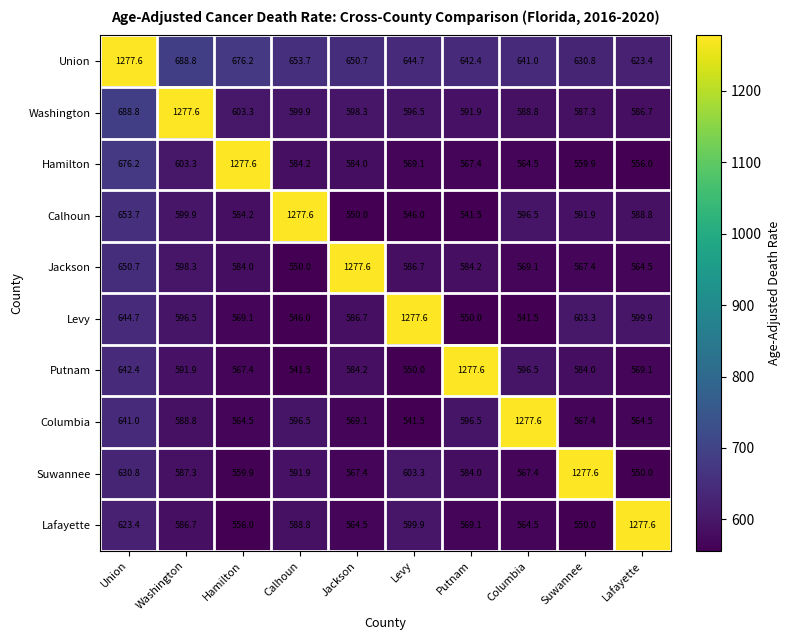

What is the spread (max minus min) of values at Union?

654.2